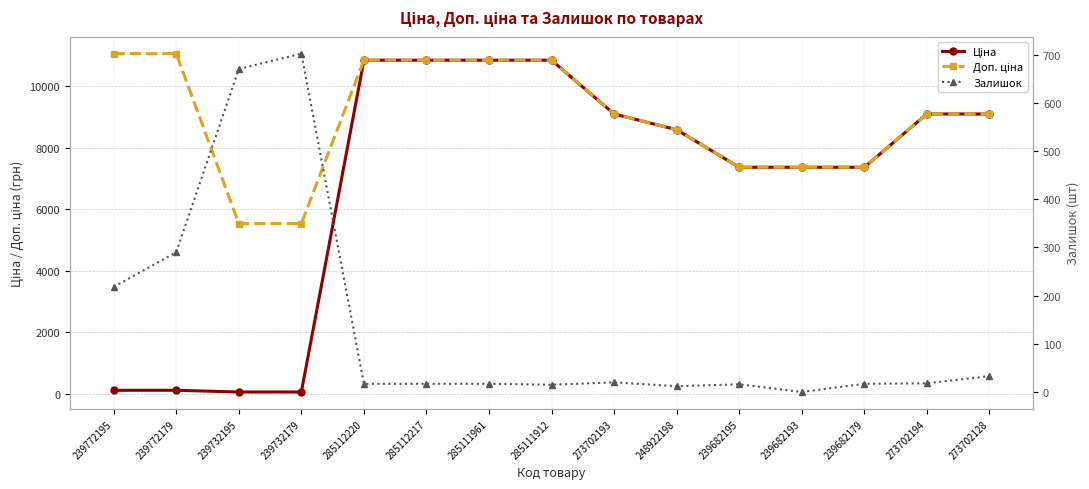

Where is Ціна nearest to the value 5447?

239682195